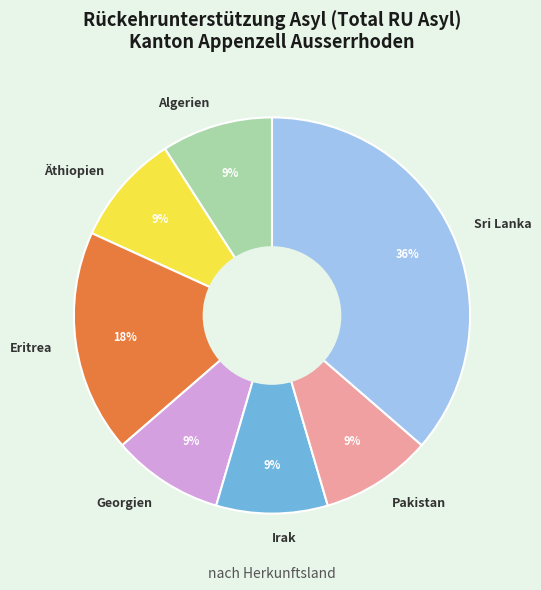

Approximately how many times larger is the value at Algerien compared to Georgien?

1.0